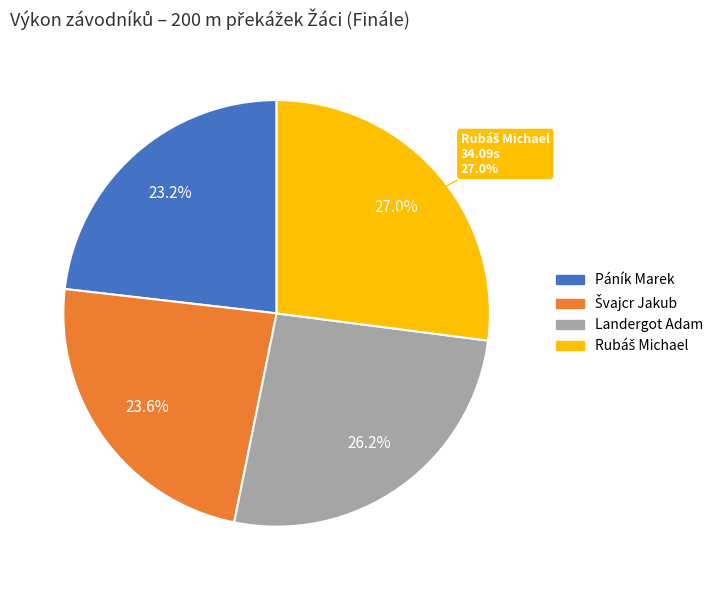

What is the largest slice in the pie chart?

Rubáš Michael